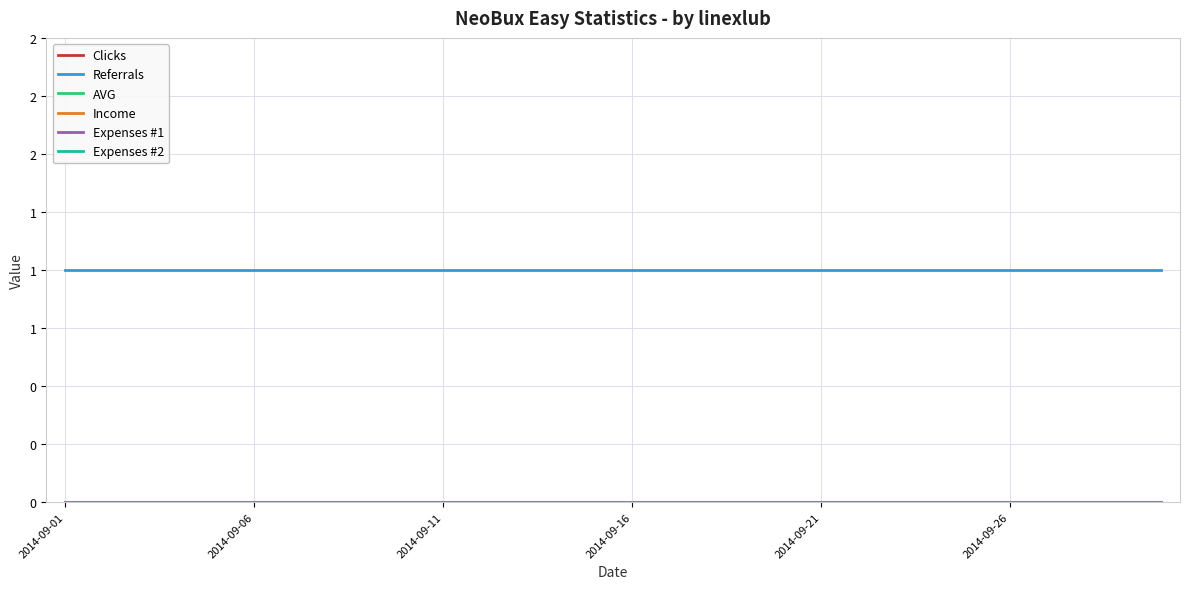

True or false: Expenses #1 and Expenses #2 intersect in this chart.

False